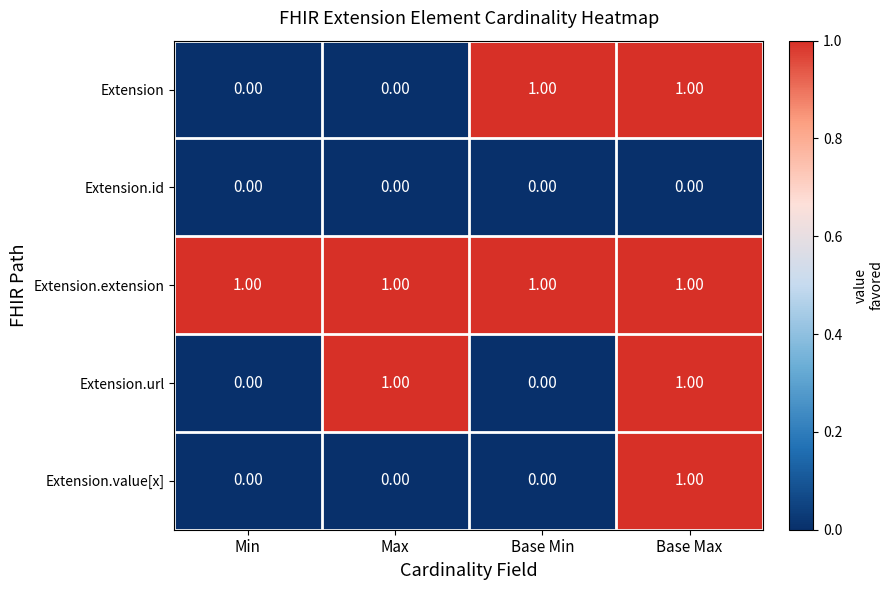

At which label does Extension.value[x] reach its peak?

Base Max